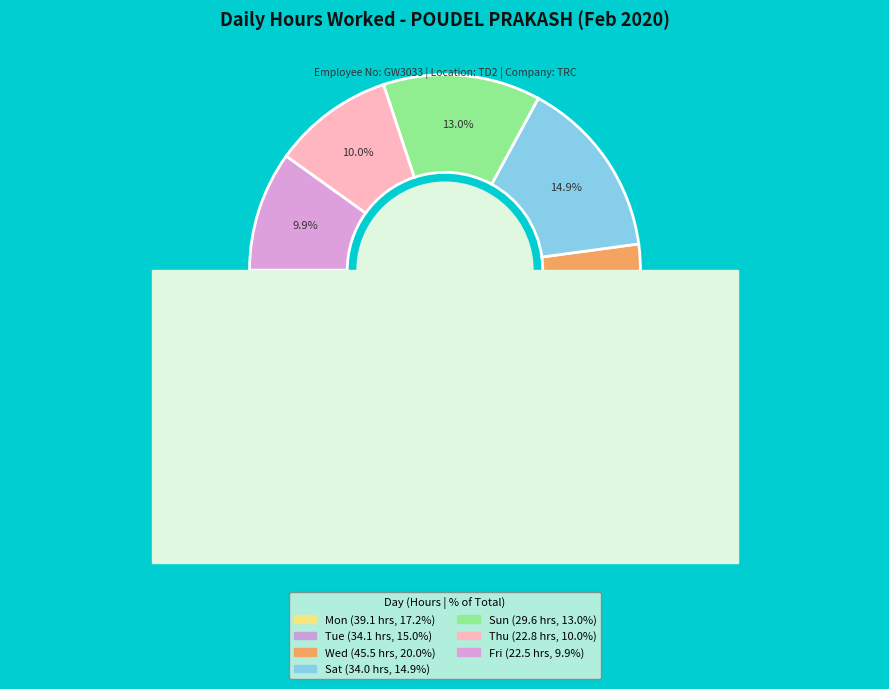

Is Tue (4/2) the majority of the pie?

No